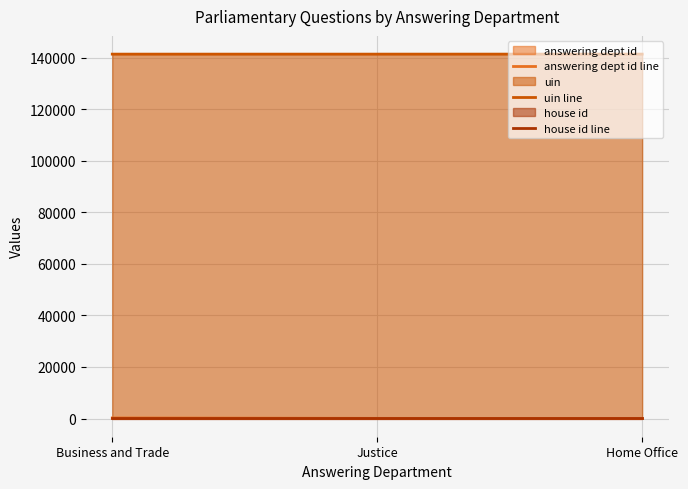

What is the difference between the uin line values at Home Office and Business and Trade?

6